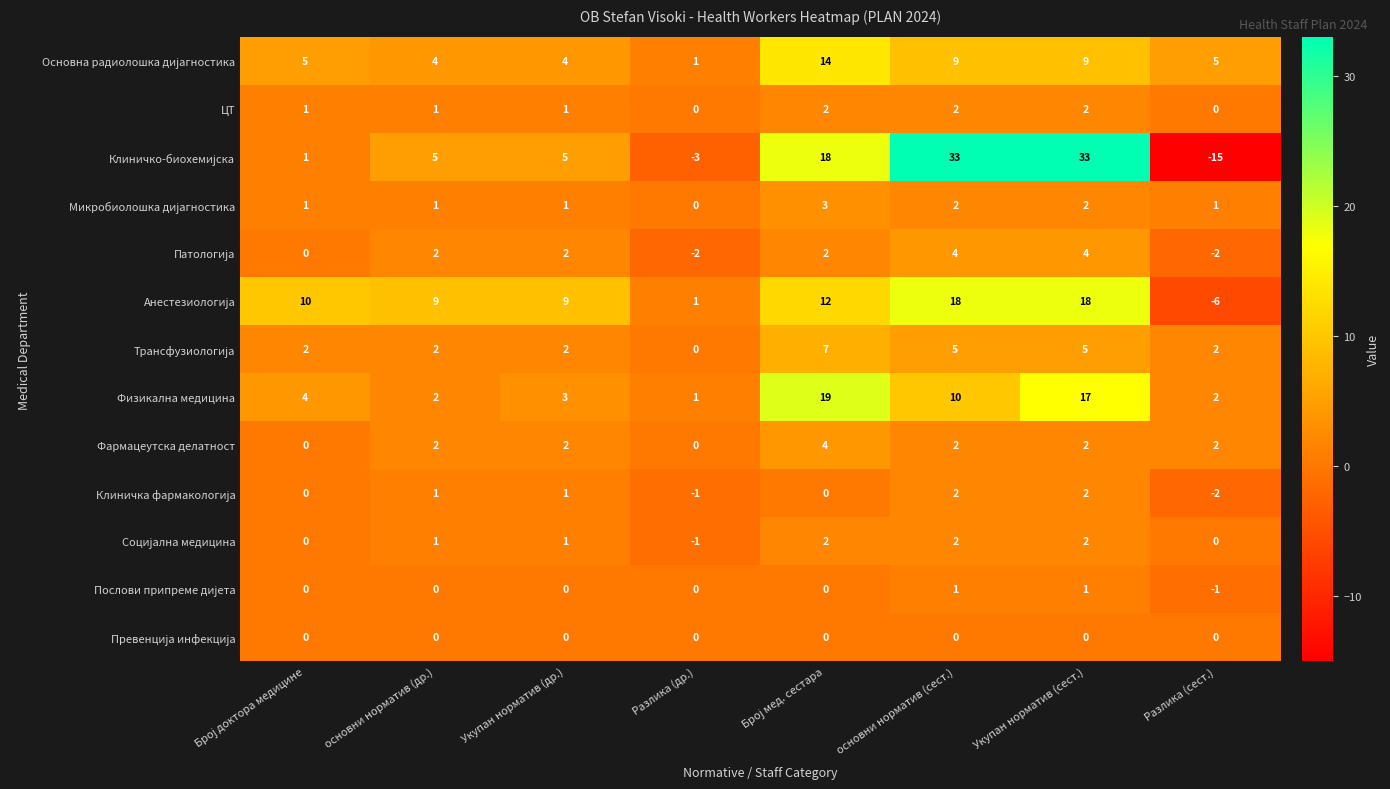

What is the difference between the maximum and minimum values in the Фармацеутска делатност series?

4